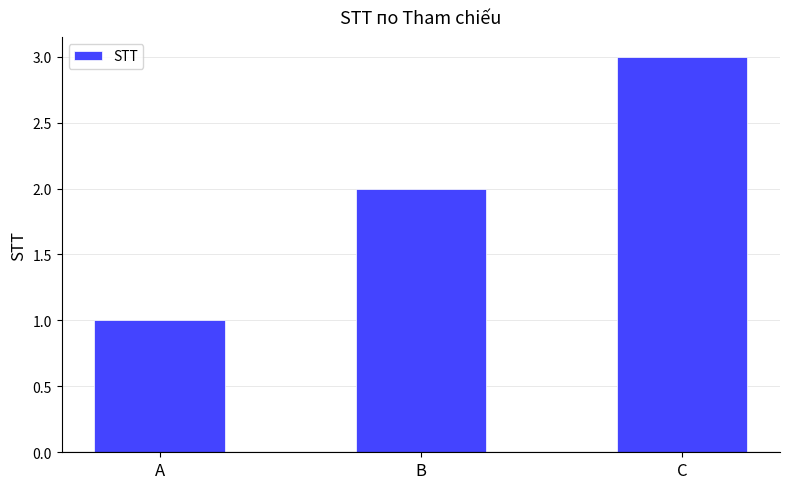

Reading left to right, transcribe all the data shown in this chart.

A=1	B=2	C=3